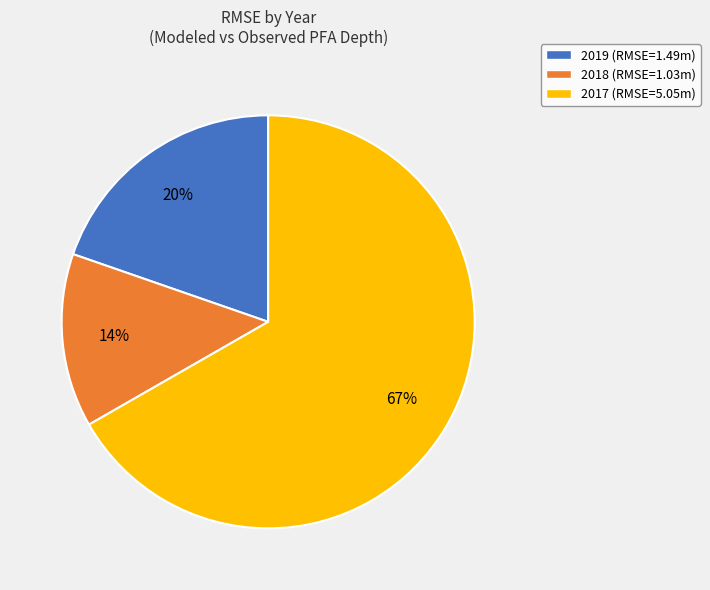

How many slices are in this pie chart?

3